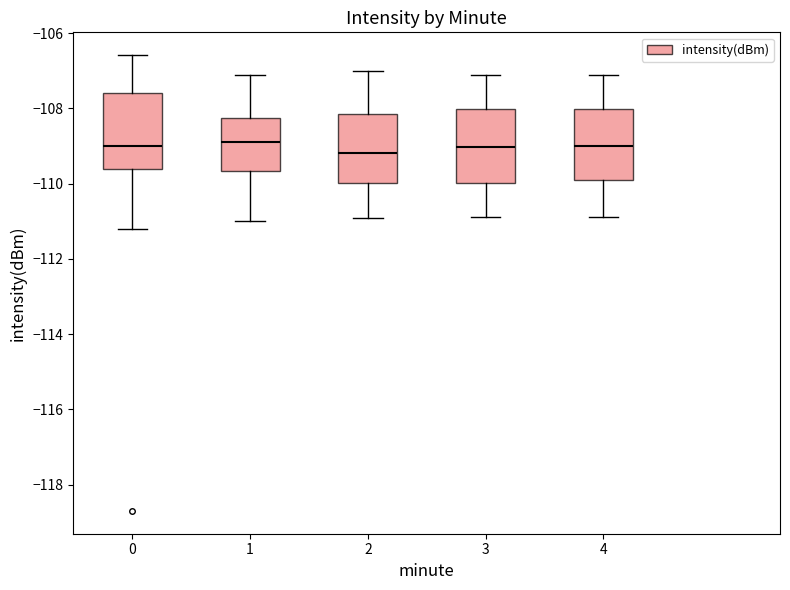

Reading left to right, transcribe this box plot: for each box, give where its median line is, the range the box spans, and where its two whiskers end, as read against the y-axis. The values are not printed on the chart, so give them approximately, as read against the axis.

0: median -109.0, box -109.6 to -107.6, whiskers -111.2 to -106.6
1: median -108.8, box -109.6 to -108.2, whiskers -111.0 to -107.2
2: median -109.2, box -110.0 to -108.2, whiskers -111.0 to -107.0
3: median -109.0, box -110.0 to -108.0, whiskers -110.8 to -107.2
4: median -109.0, box -110.0 to -108.0, whiskers -110.8 to -107.2